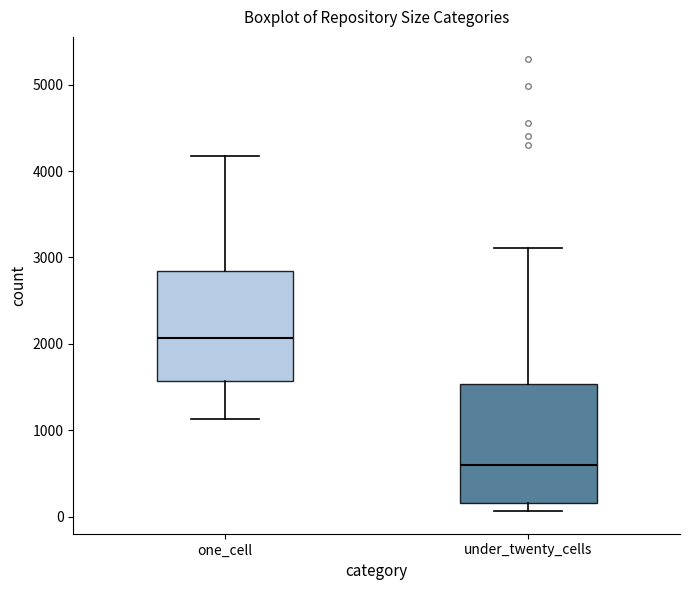

Reading left to right, read every box against the y-axis: the position of its median line, the range the box covers, and the ends of its whiskers. The values are not printed on the chart, so give them approximately, as read against the axis.

one_cell: median 2100, box 1600 to 2800, whiskers 1100 to 4200
under_twenty_cells: median 600, box 200 to 1500, whiskers 100 to 3100